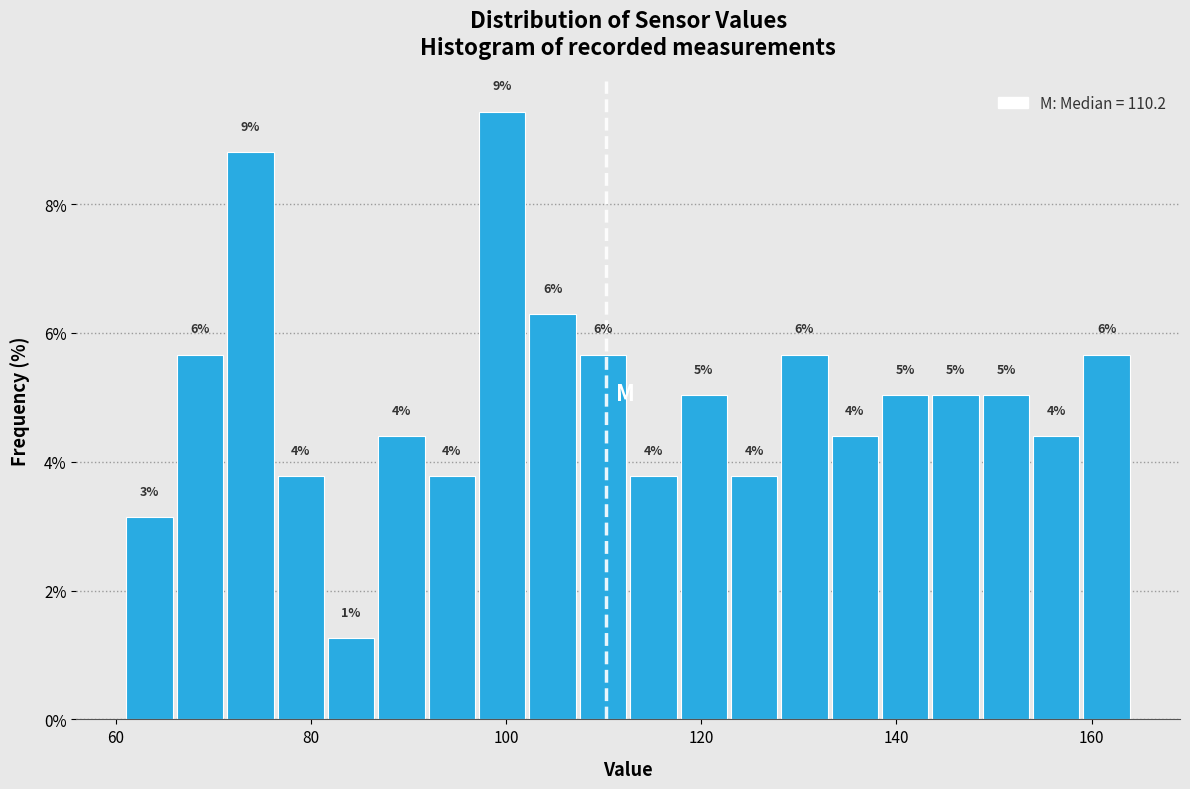

Around what value on the x-axis is the tallest bar? Give the approximate position of its centre, as read against the axis.

100